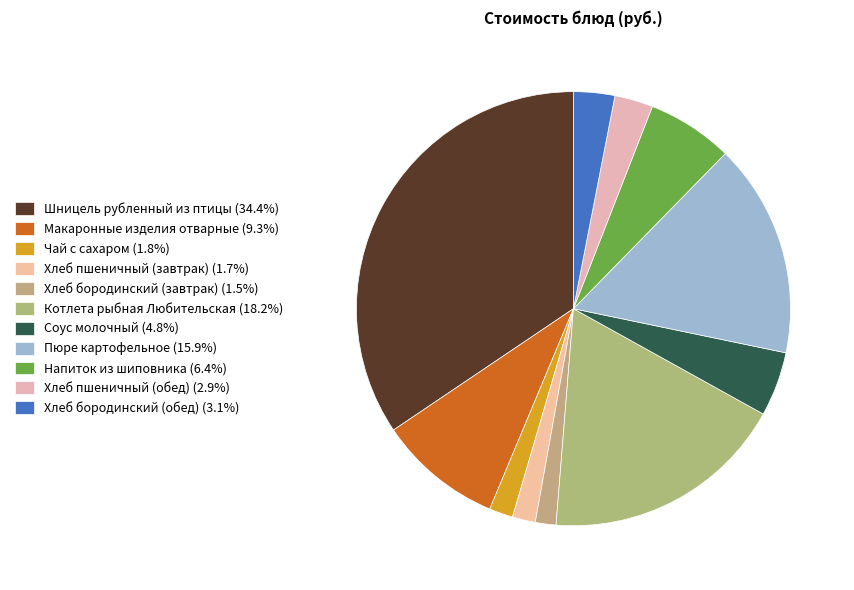

What is the smallest slice in the pie chart?

Хлеб бородинский (завтрак)